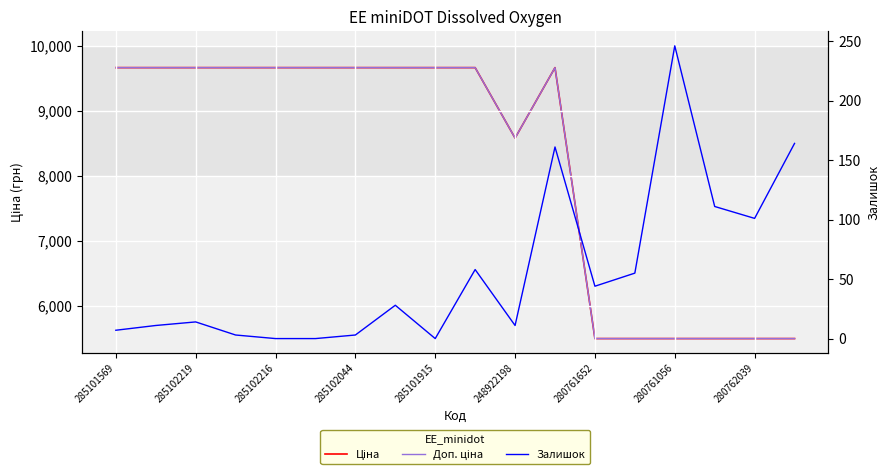

Which series changed the most between 280761652 and 280761056?

Залишок